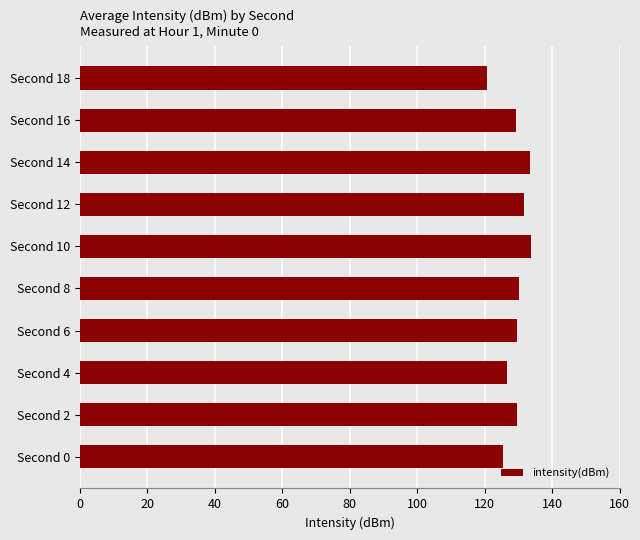

How many series are shown in this chart?

1